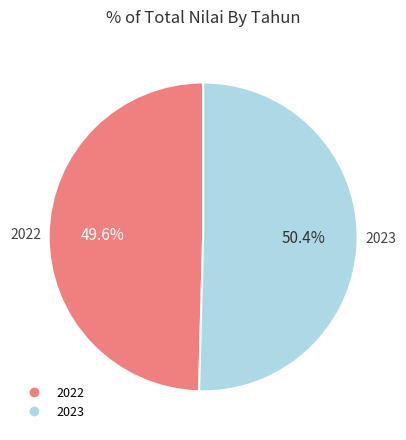

How many segments does this pie chart have?

2